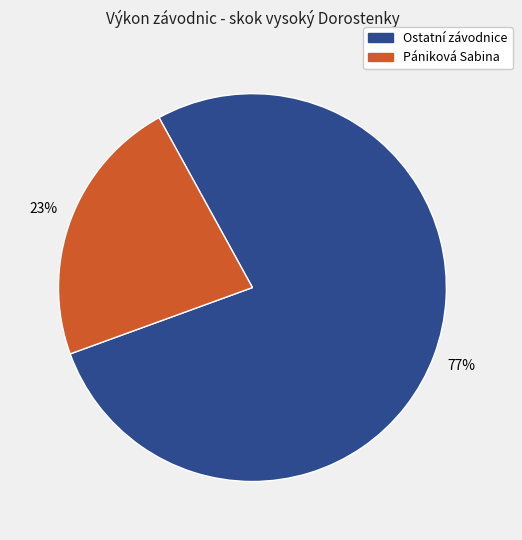

Does Pániková Sabina account for over 50% of the chart?

No